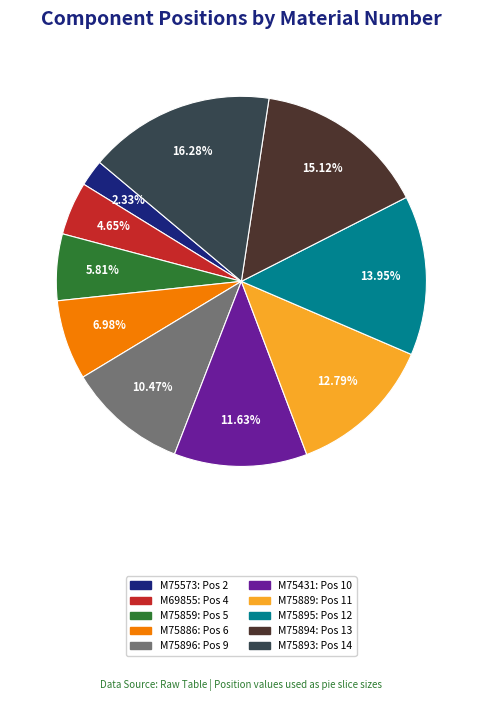

Is there any slice that represents more than half of the pie?

No